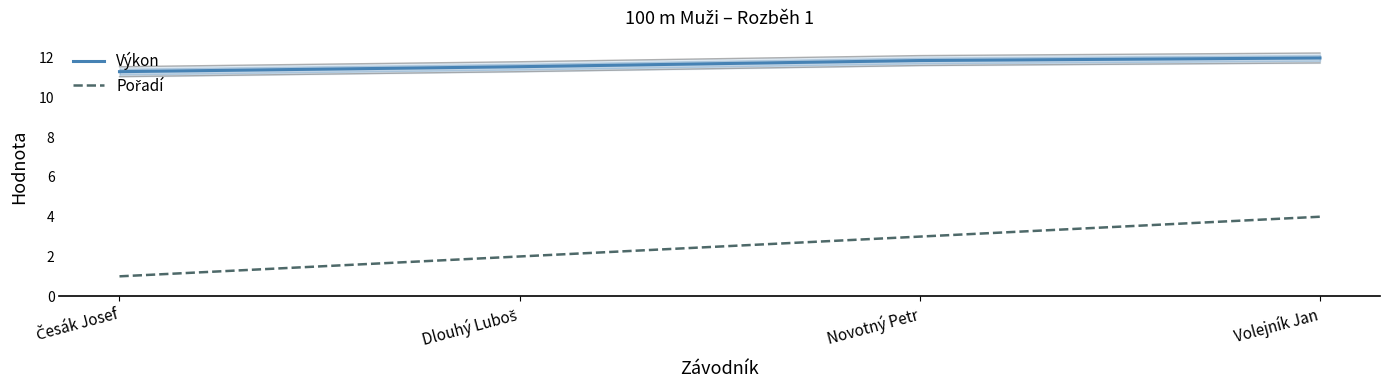

What is the average value of the Výkon series?

11.7